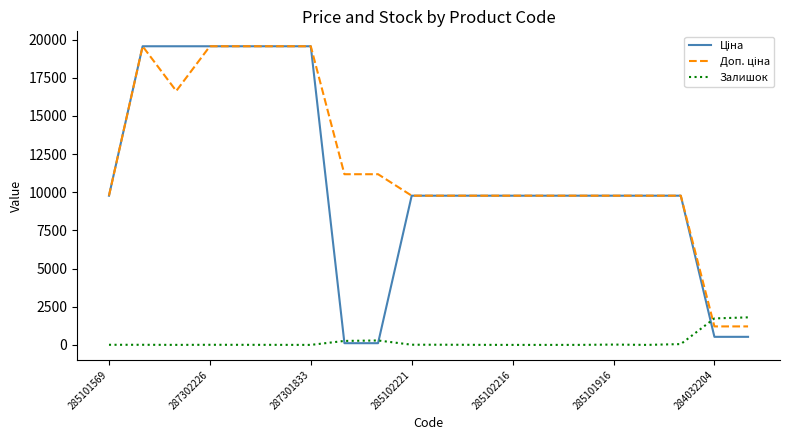

True or false: Залишок and Ціна intersect in this chart.

True